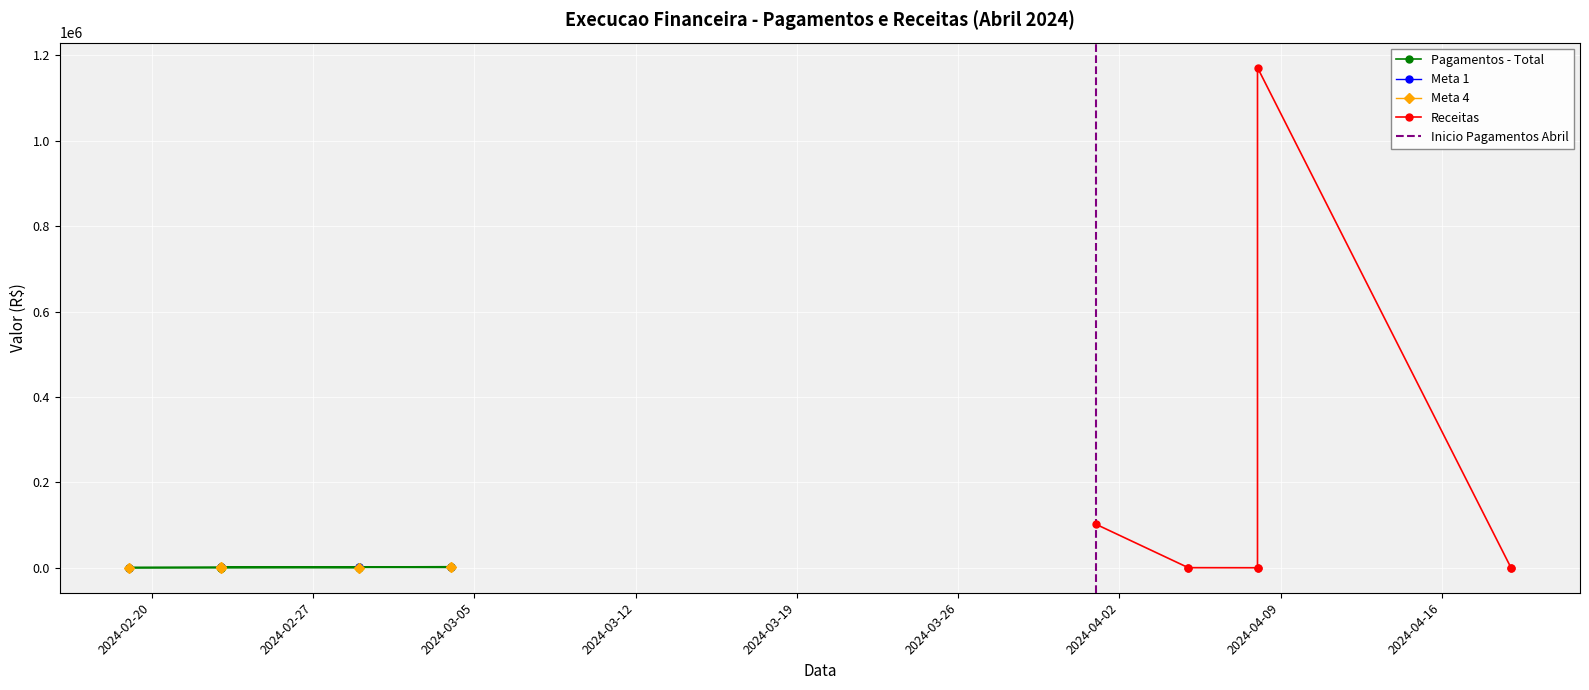

What is the label of the 13th point from the right?

2024-02-29